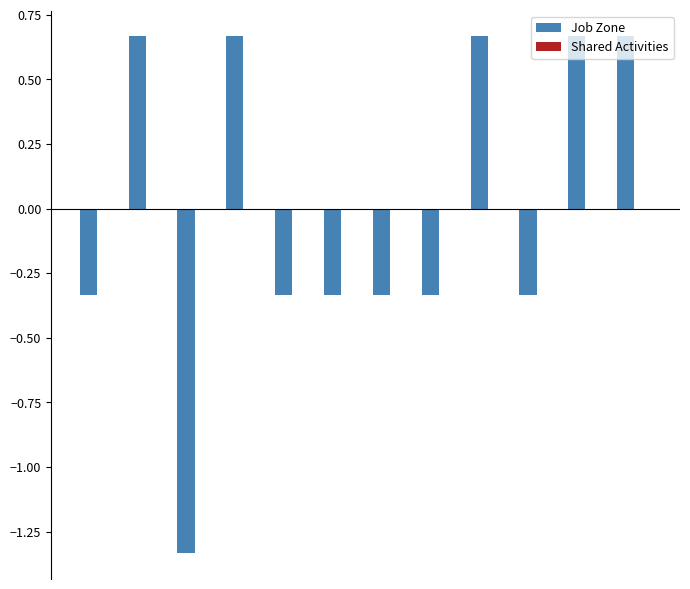

What is the difference between the maximum and second lowest values?

1.0